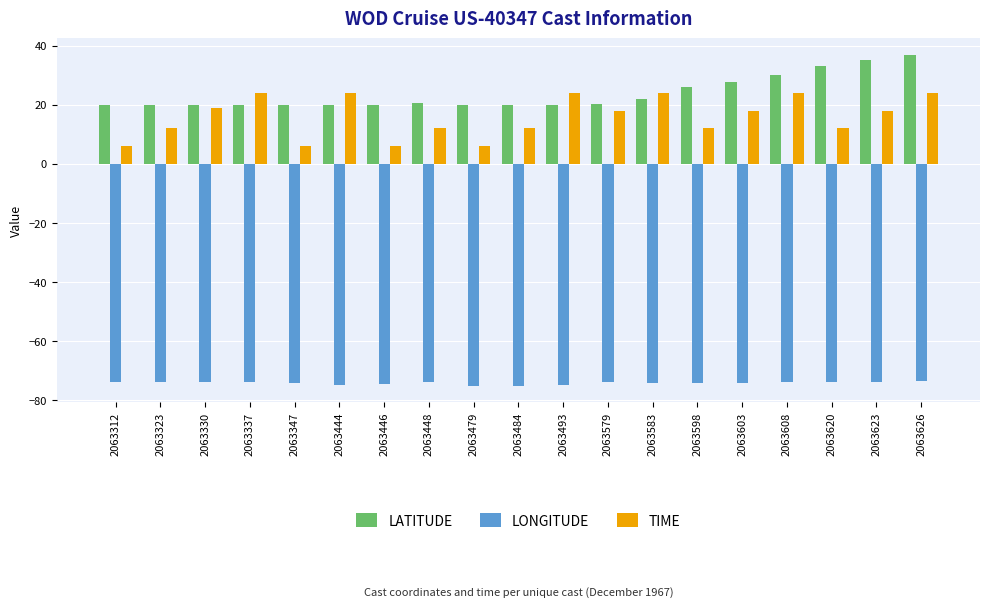

Is it true that TIME equals 24.0 at 2063583?

True